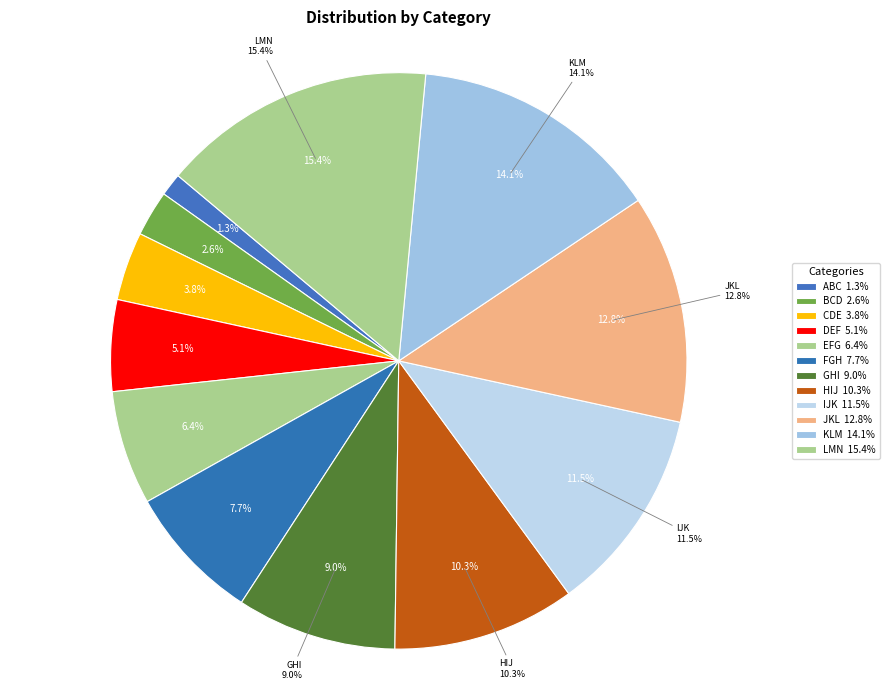

Which category has the biggest portion of the pie?

LMN